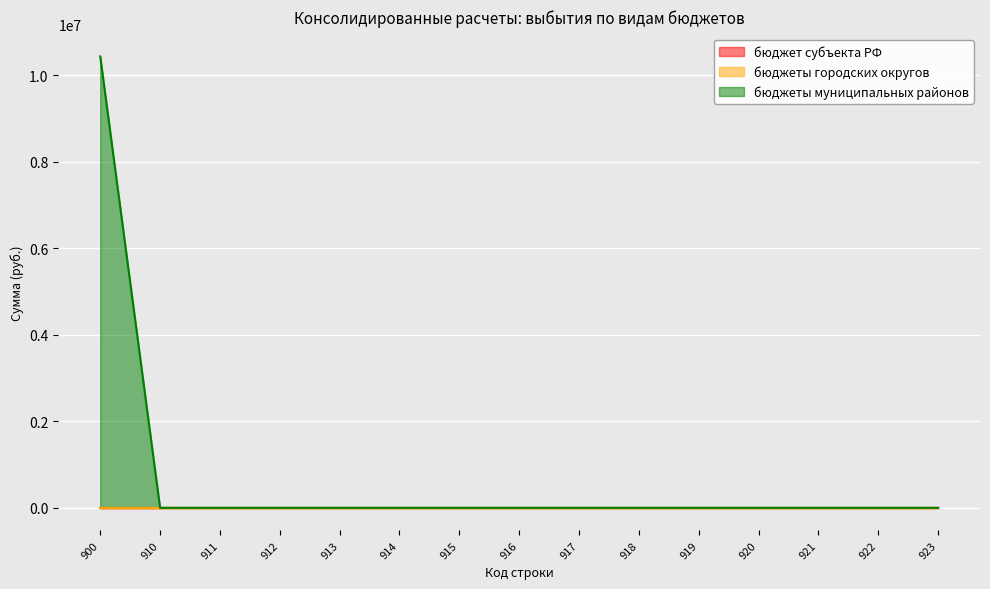

Reading right to left, what are all the values shown in this chart?

бюджет субъекта РФ: 0.0	0.0	0.0	0.0	0.0	0.0	0.0	0.0	0.0	0.0	0.0	0.0	0.0	0.0	0.0
бюджеты городских округов: 0.0	0.0	0.0	0.0	0.0	0.0	0.0	0.0	0.0	0.0	0.0	0.0	0.0	0.0	0.0
бюджеты муниципальных районов: 0.0	0.0	0.0	0.0	0.0	0.0	0.0	0.0	0.0	0.0	0.0	0.0	0.0	0.0	10437761.0